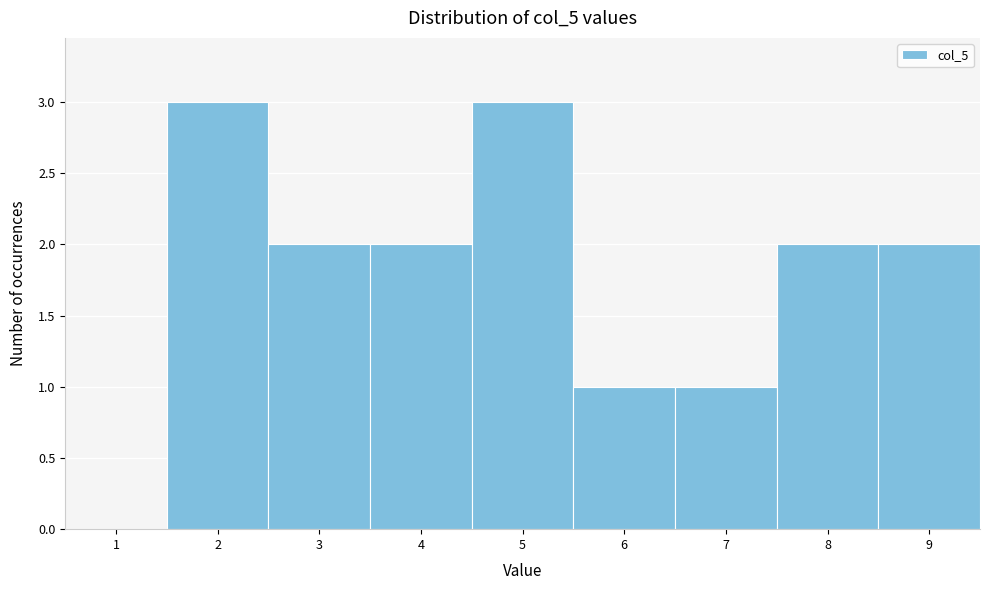

Reading right to left, list all the values displayed in this chart.

9=2	8=2	7=1	6=1	5=3	4=2	3=2	2=3	1=0